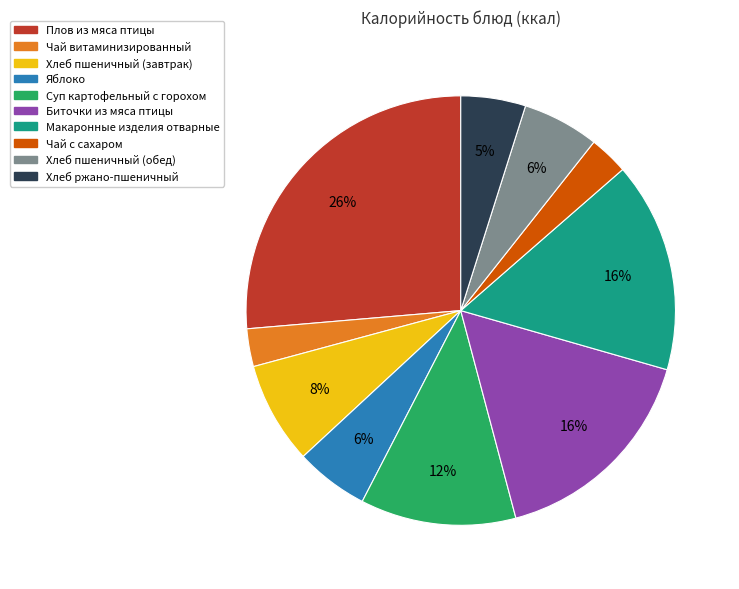

Count the number of slices in the pie.

10